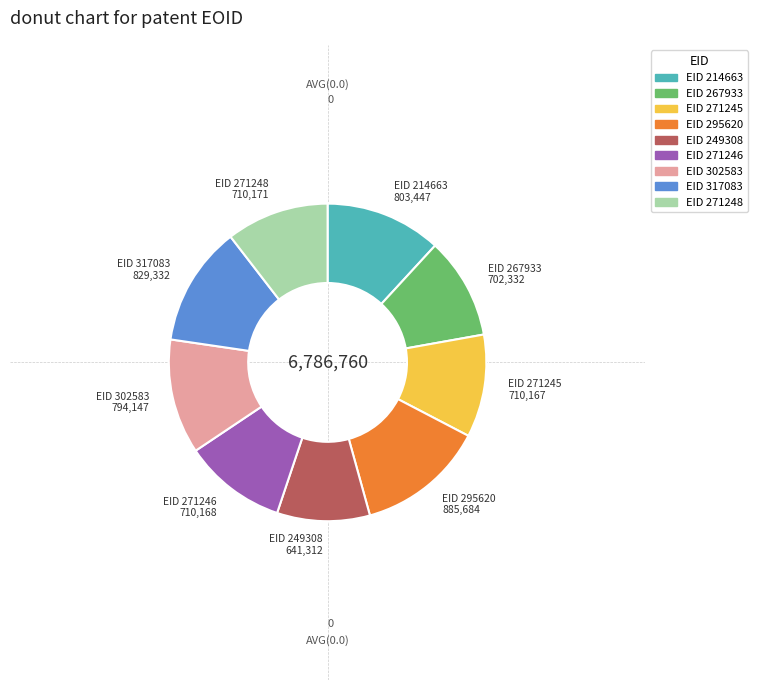

Does any single category account for the majority?

No